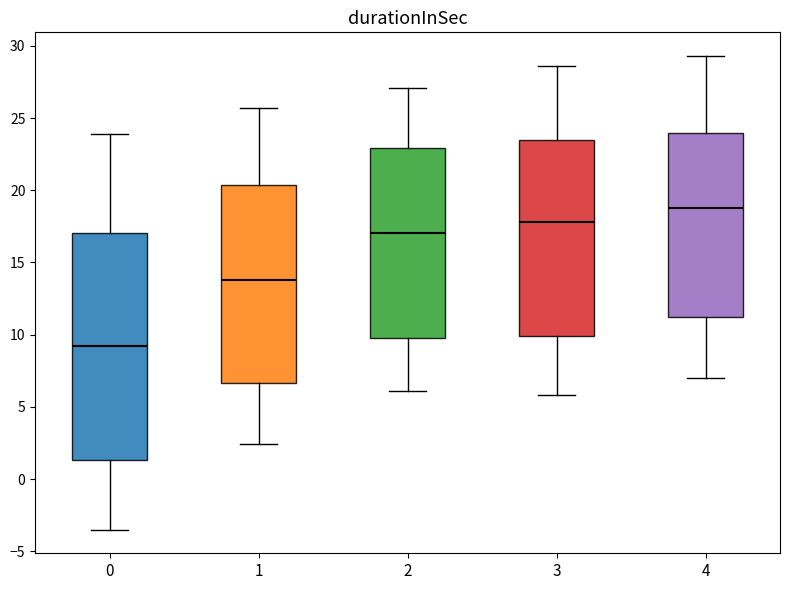

Reading left to right, transcribe this box plot: for each box, give where its median line is, the range the box spans, and where its two whiskers end, as read against the y-axis. The values are not printed on the chart, so give them approximately, as read against the axis.

0: median 9.0, box 1.5 to 17.0, whiskers -3.5 to 24.0
1: median 14.0, box 6.5 to 20.5, whiskers 2.5 to 25.5
2: median 17.0, box 10.0 to 23.0, whiskers 6.0 to 27.0
3: median 18.0, box 10.0 to 23.5, whiskers 6.0 to 28.5
4: median 19.0, box 11.5 to 24.0, whiskers 7.0 to 29.5